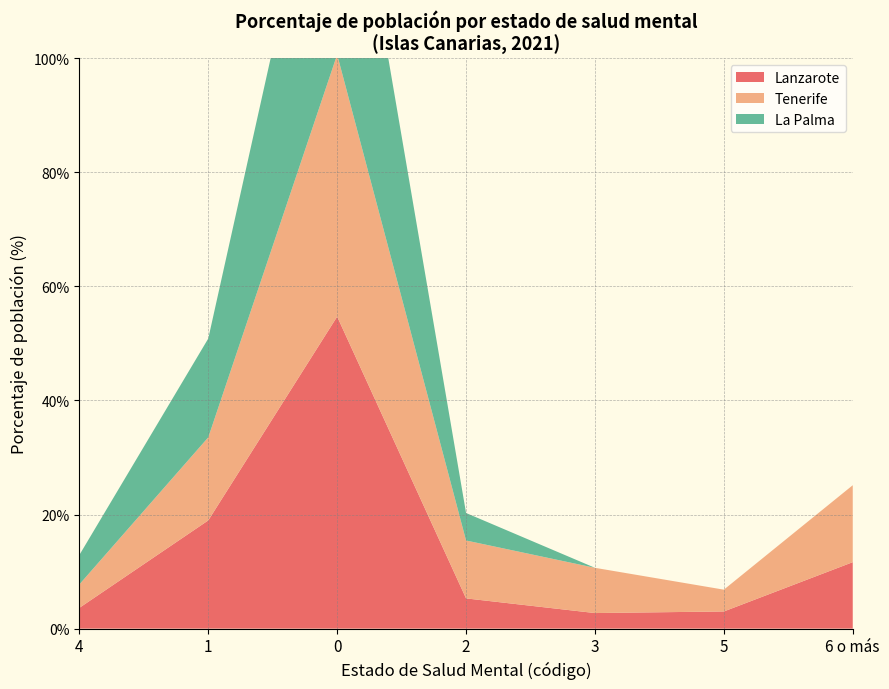

Reading right to left, what are all the values shown in this chart?

Lanzarote: 6 o más=11.7	5=3.0	3=2.7	2=5.3	0=54.7	1=19.0	4=3.6
Tenerife: 6 o más=13.5	5=3.8	3=7.9	2=10.2	0=45.9	1=14.6	4=4.1
La Palma (Grandes comarcas): 6 o más=0.0	5=0.0	3=0.0	2=4.8	0=51.8	1=17.3	4=5.2